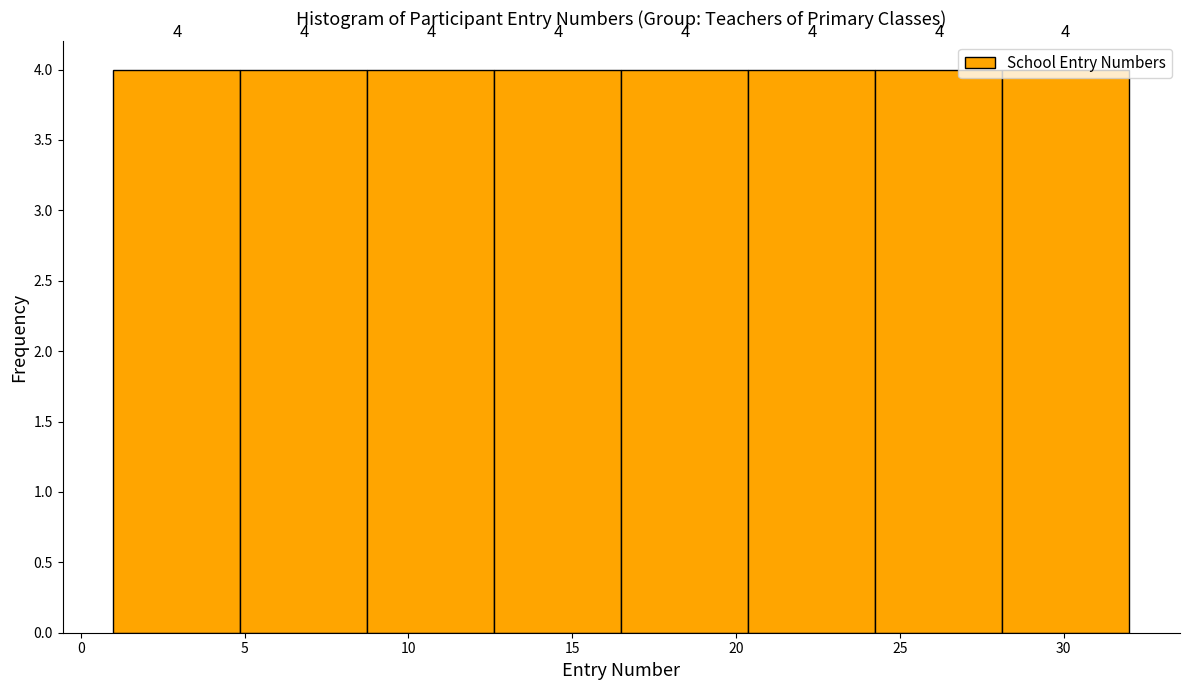

Reading left to right, transcribe this chart: for each bar, give the range it covers on the x-axis and its height. The bar edges are not printed on the chart, so give them approximately, as read against the axis.

1.0 to 5.0: 4
5.0 to 9.0: 4
9.0 to 12.5: 4
12.5 to 16.5: 4
16.5 to 20.5: 4
20.5 to 24.5: 4
24.5 to 28.0: 4
28.0 to 32.0: 4